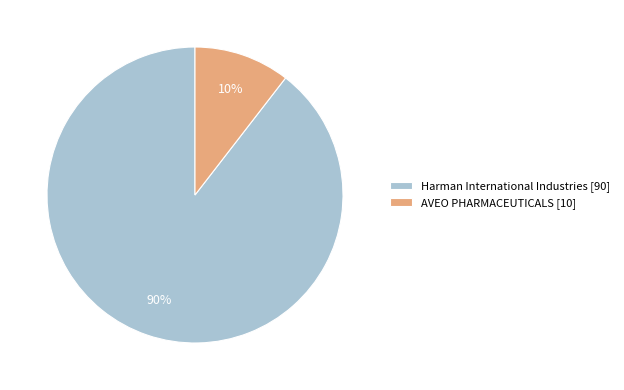

To the nearest percent, what is the average slice percentage?

50%